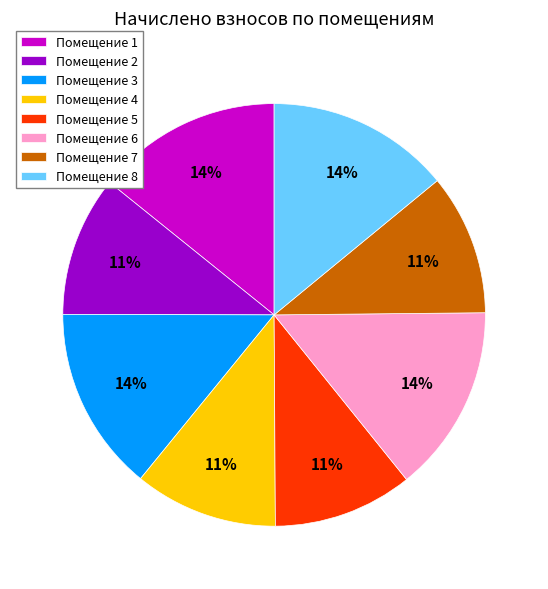

What percentage is the Помещение 4 slice, to the nearest percent?

11%